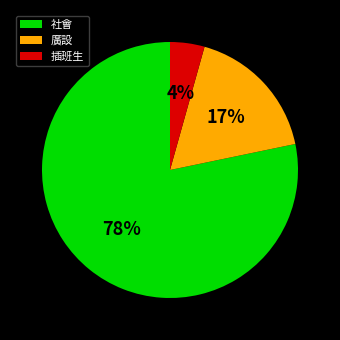

Between 插班生 and 社會, which is larger?

社會